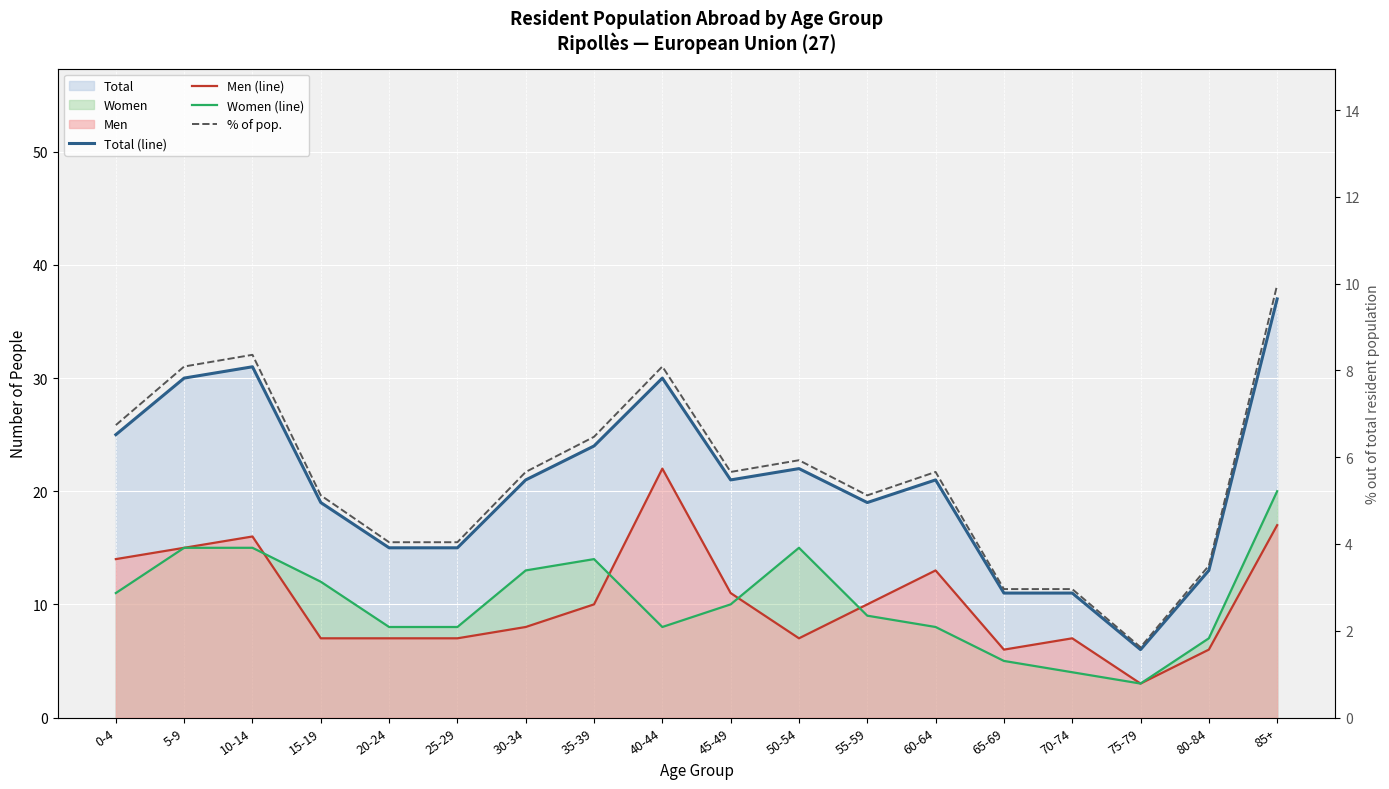

What is the total value across all series at 60-64?

47.7